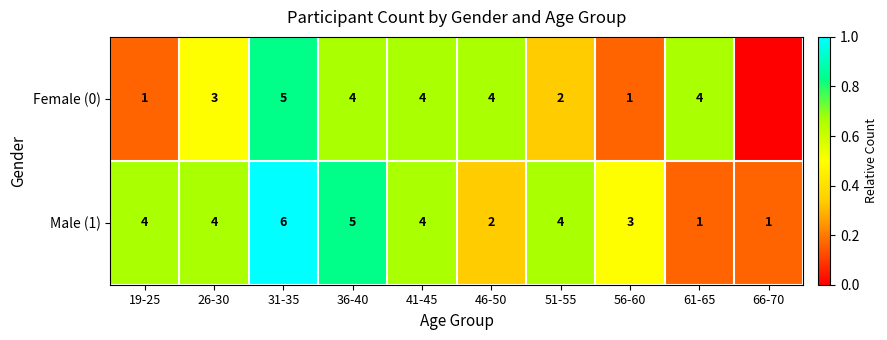

What is the sum of the Male (1) values at 41-45 and 56-60?

7